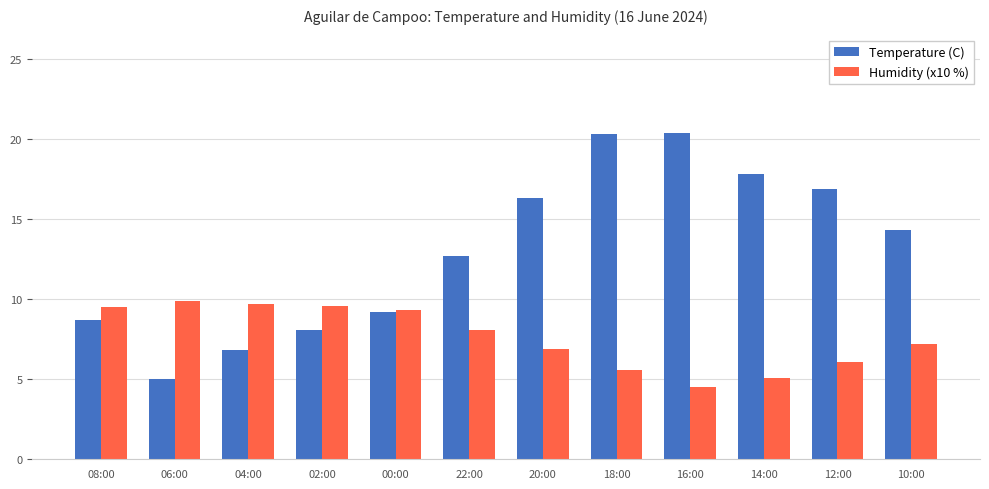

What is the label of the 7th bar from the right?

22:00